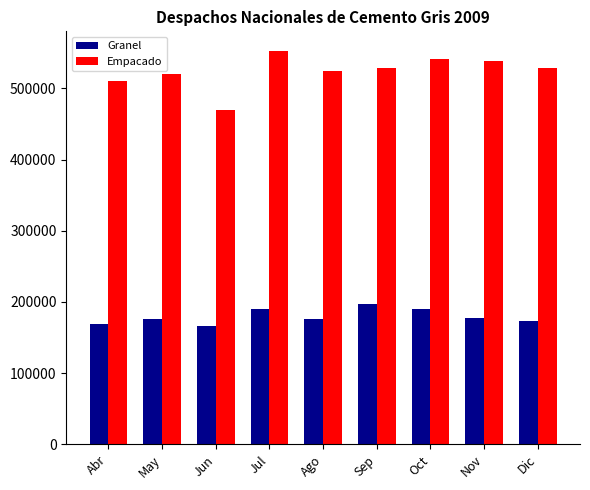

What is the approximate value of Granel at Oct?

189930.0